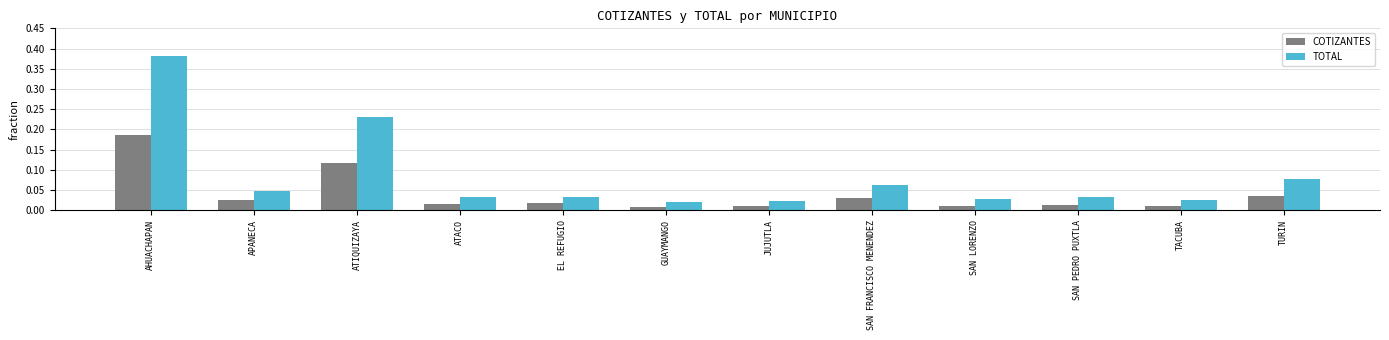

Which label corresponds to the largest value in the chart?

AHUACHAPAN